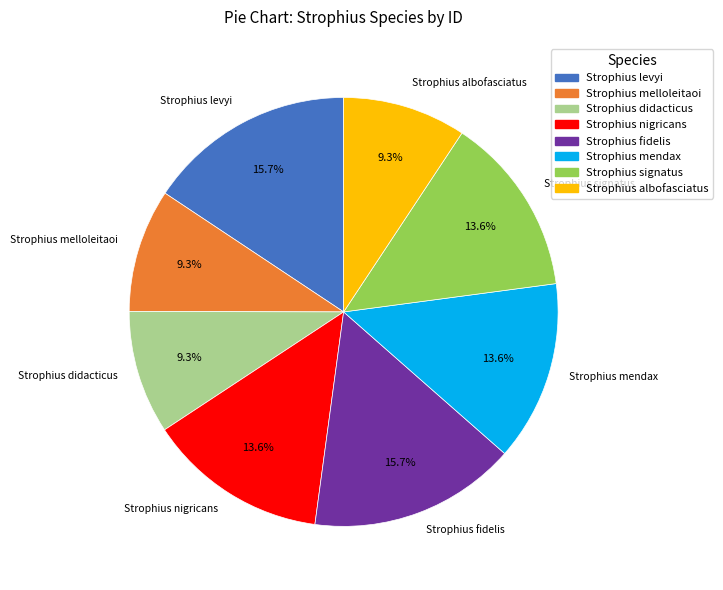

Count the number of slices in the pie.

8